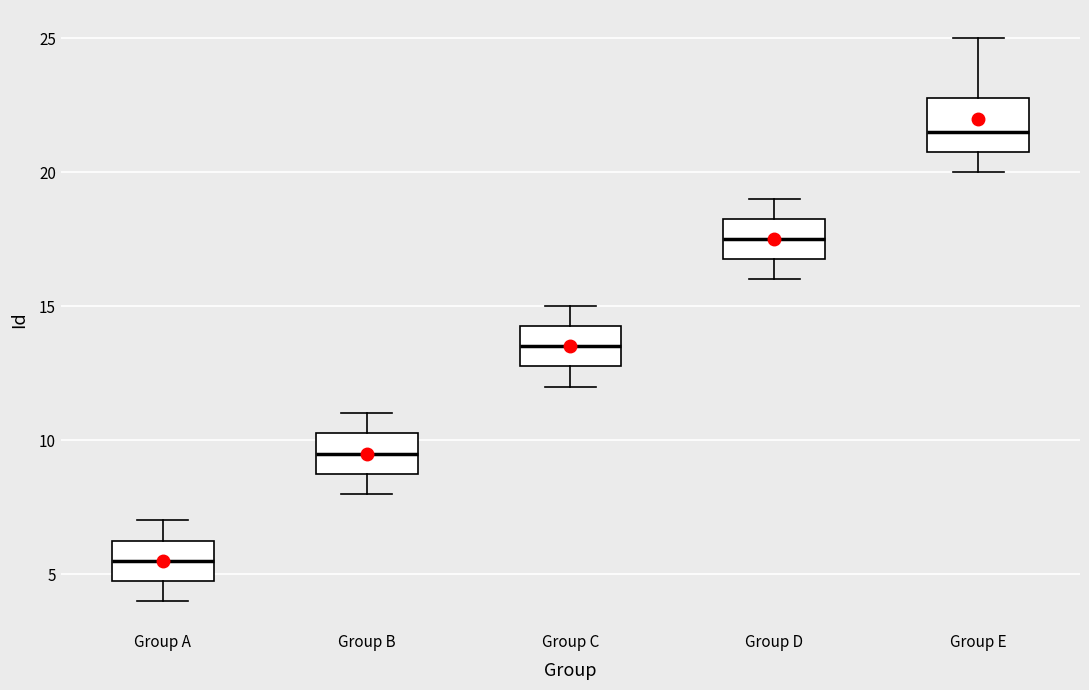

Which box's median line is the highest?

Group E